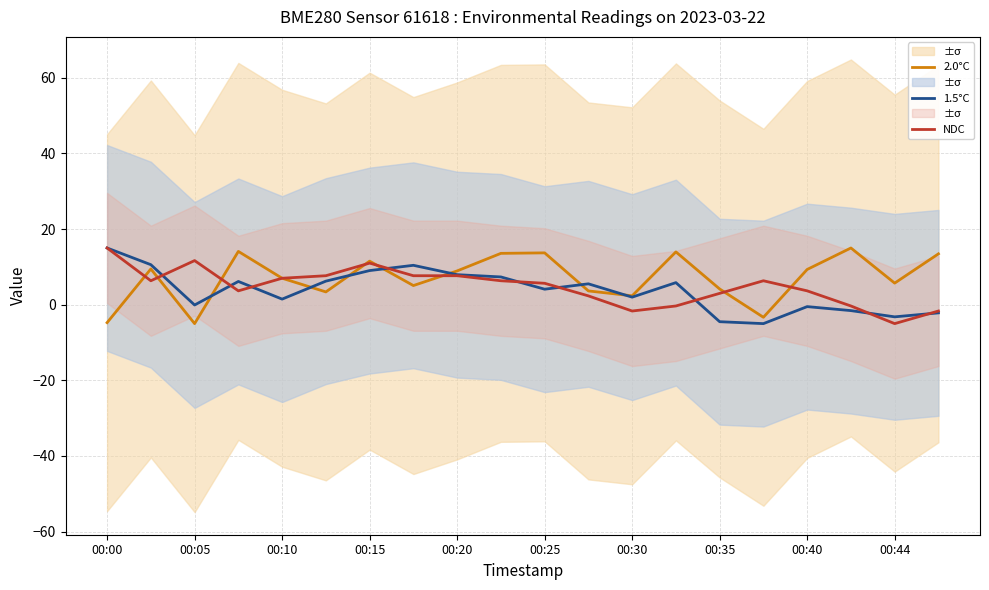

The value of 2.0°C at 00:00 is -4.7. True or false?

True